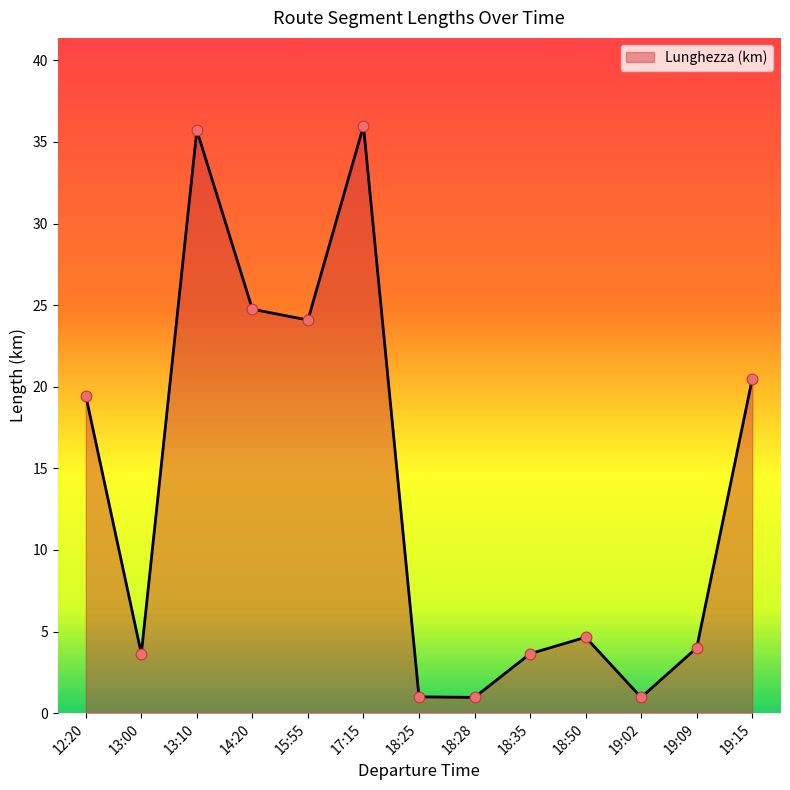

What is the change in value from 12:20 to 18:50?

-14.8